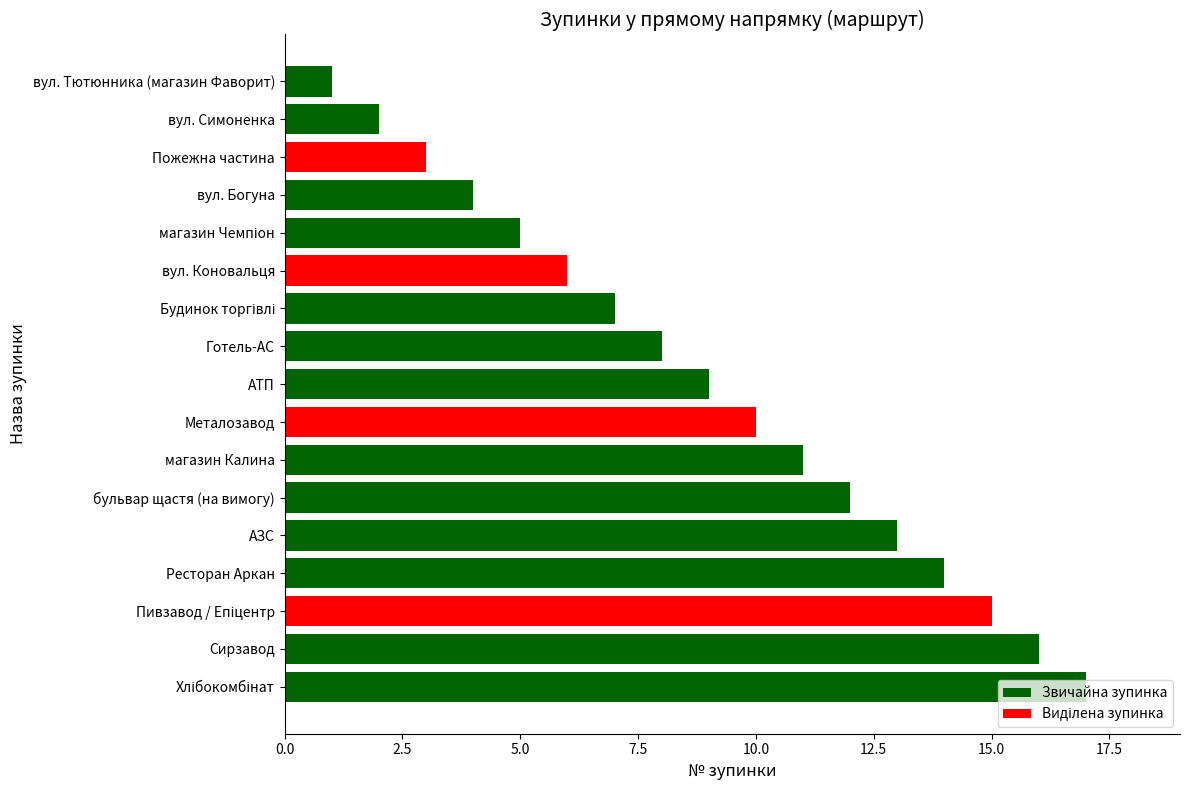

Is it true that the value at АЗС is 8?

False